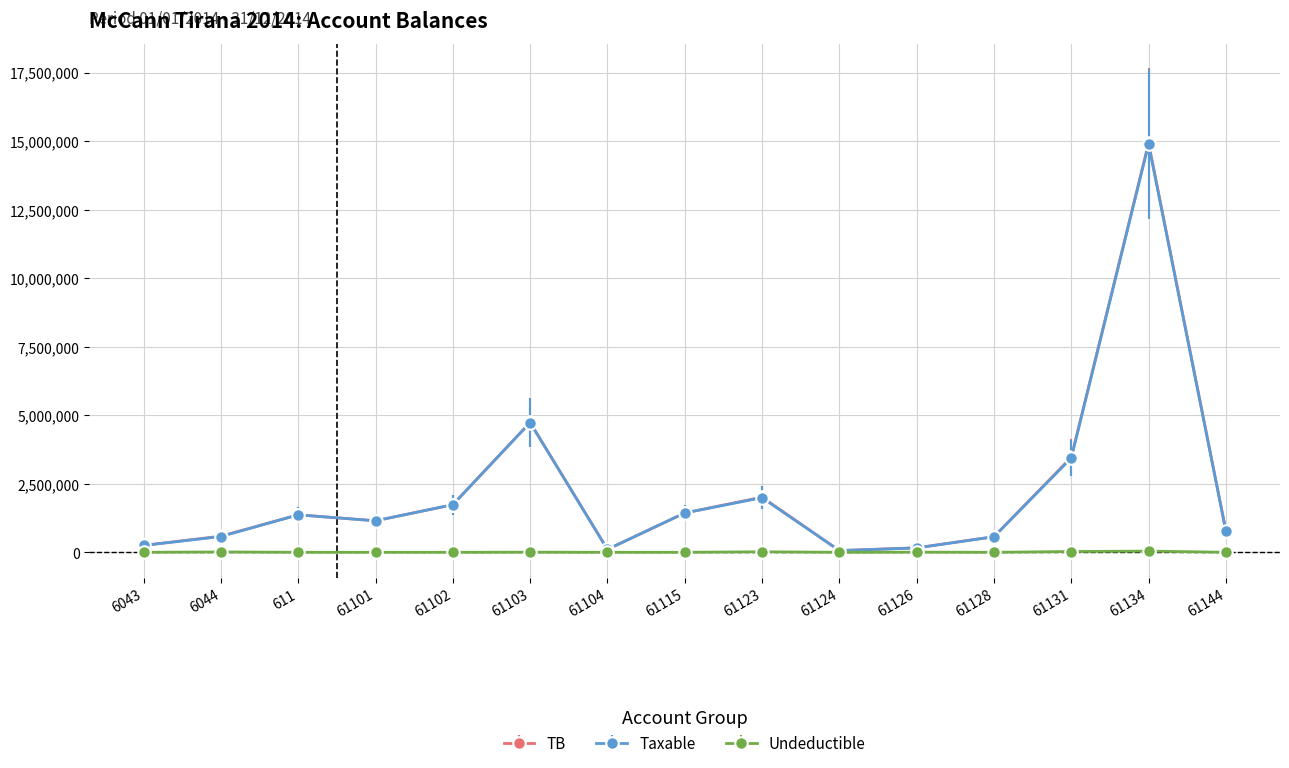

What is the difference between the Undeductible values at 61104 and 61134?

43299.0